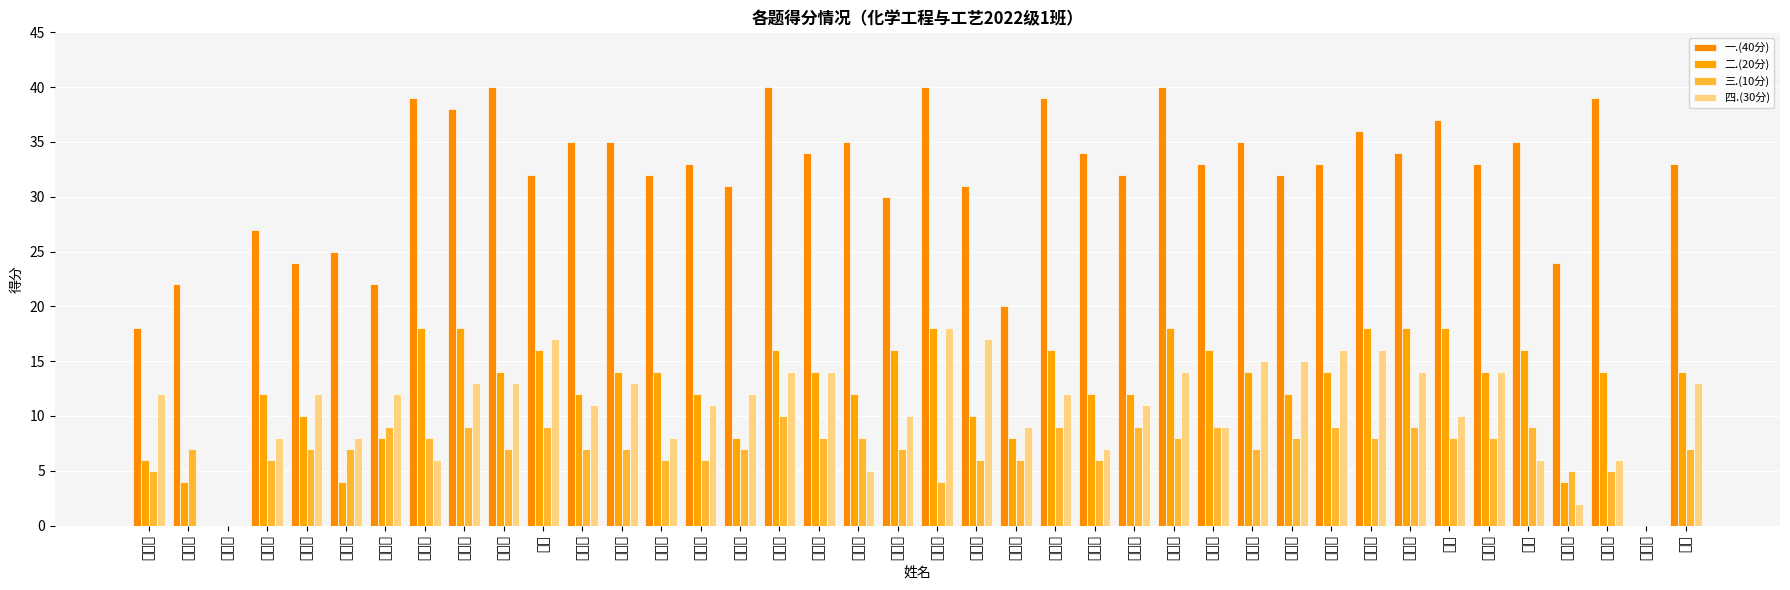

What is the maximum value shown in the chart?

40